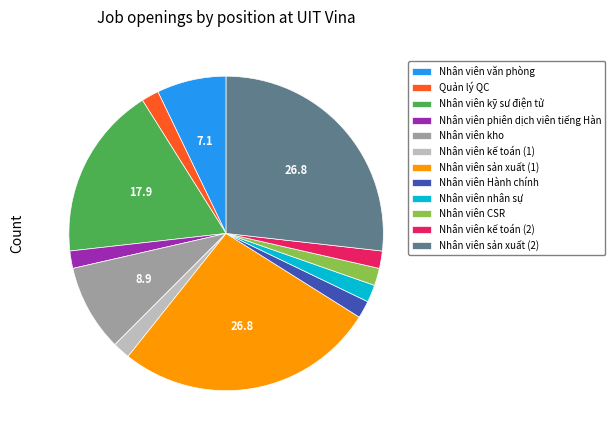

Is it true that Nhân viên văn phòng is 1% of the pie?

False